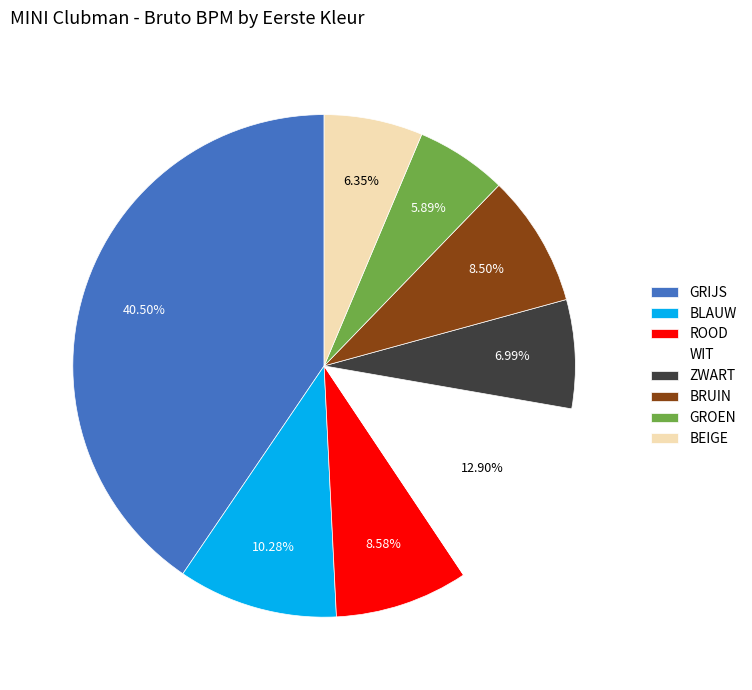

How many segments does this pie chart have?

8